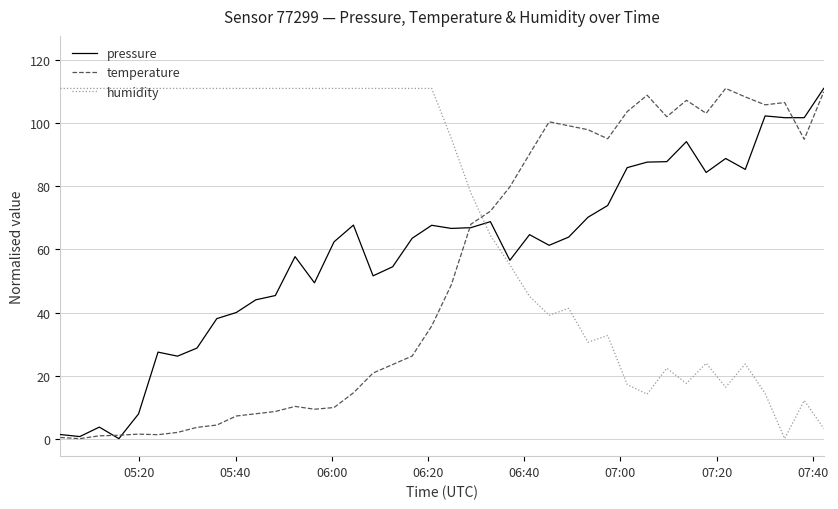

What is the highest value of the temperature series?

111.1